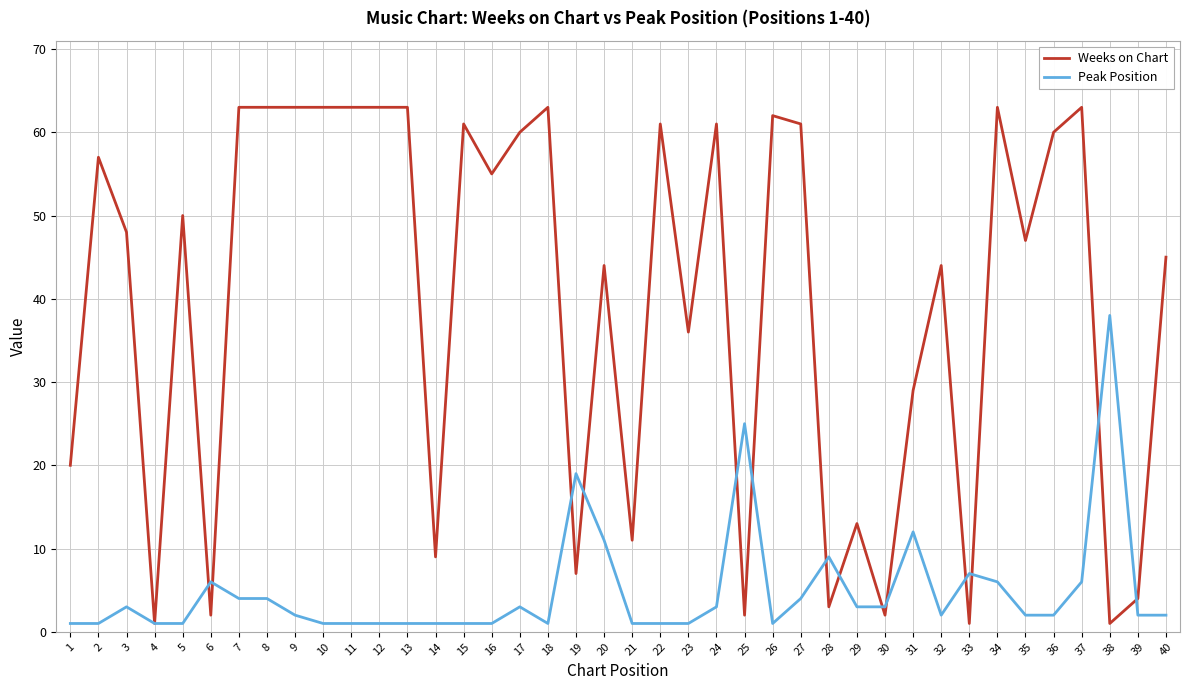

Reading right to left, extract all data points from this chart.

Weeks on Chart: 45	4	1	63	60	47	63	1	44	29	2	13	3	61	62	2	61	36	61	11	44	7	63	60	55	61	9	63	63	63	63	63	63	63	2	50	1	48	57	20
Peak Position: 2	2	38	6	2	2	6	7	2	12	3	3	9	4	1	25	3	1	1	1	11	19	1	3	1	1	1	1	1	1	1	2	4	4	6	1	1	3	1	1